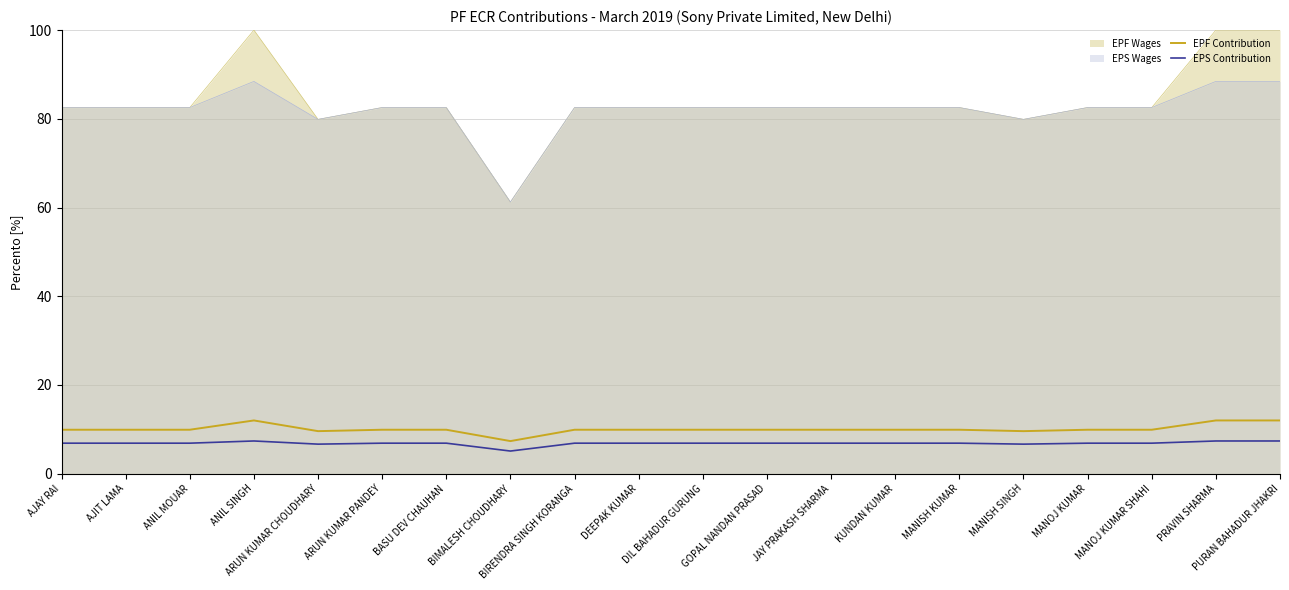

Which series has the largest range (max minus min)?

EPF Wages